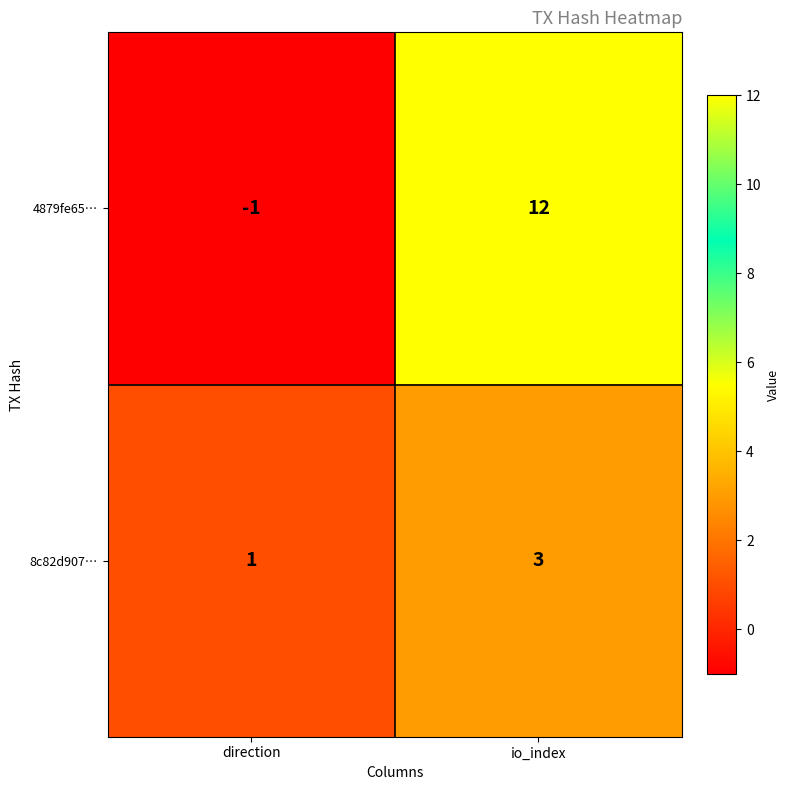

Which series has the largest total across all categories?

4879fe65…